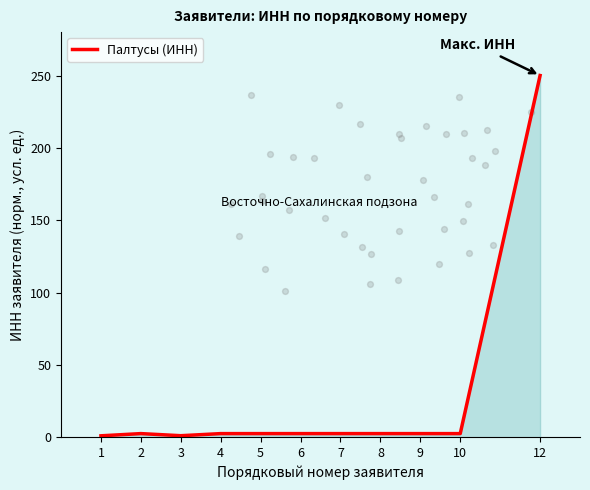

Which has a higher value, 8 or 7?

8